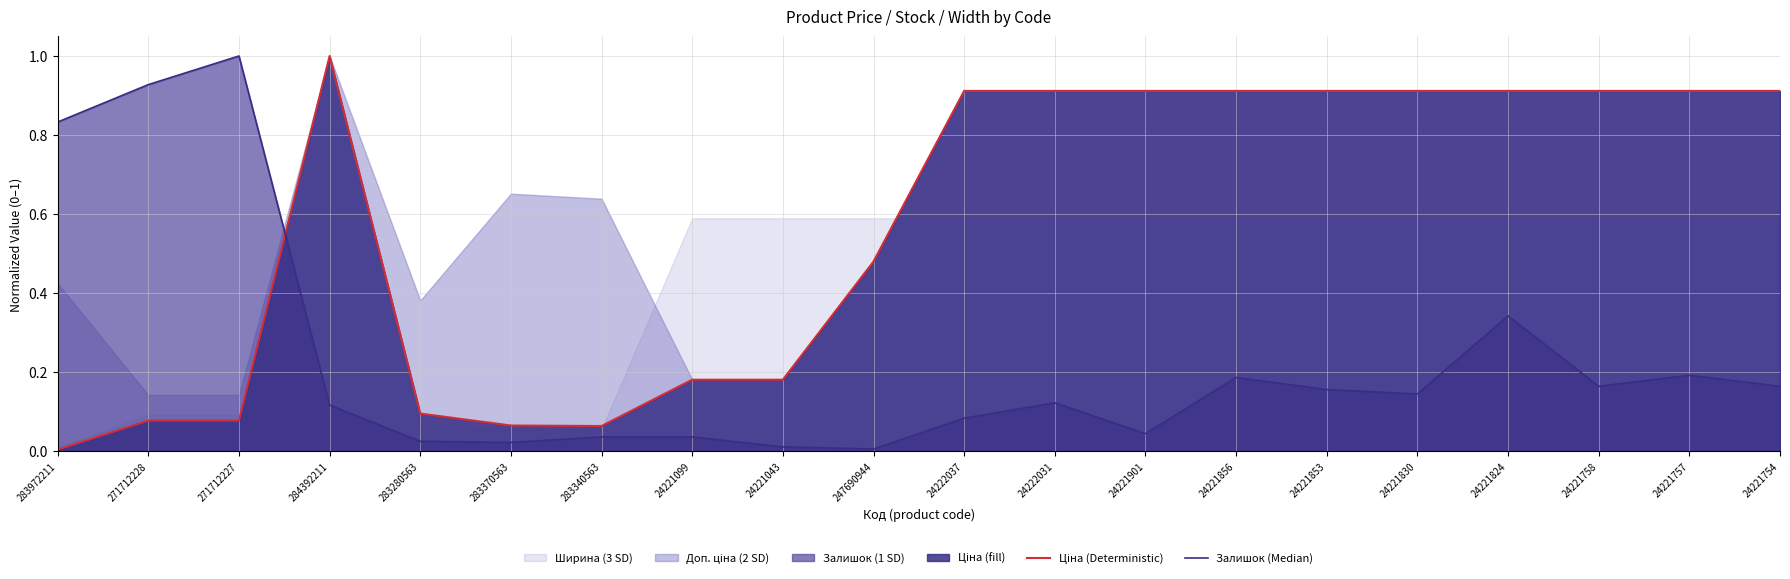

Is it true that Ціна (line) equals 0.9 at 24222037?

True